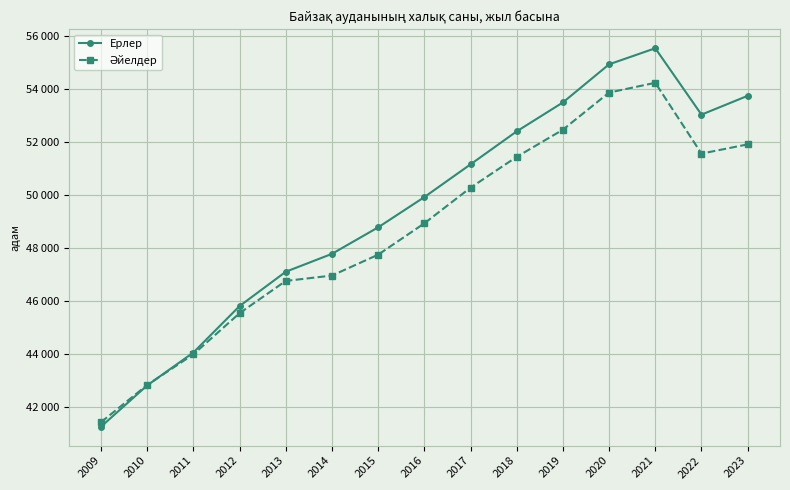

What is the difference between the maximum and minimum values in the Әйелдер series?

12803